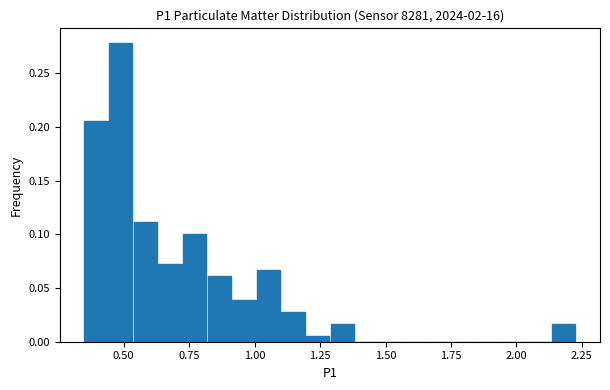

Around what value on the x-axis is the tallest bar? Give the approximate position of its centre, as read against the axis.

0.50